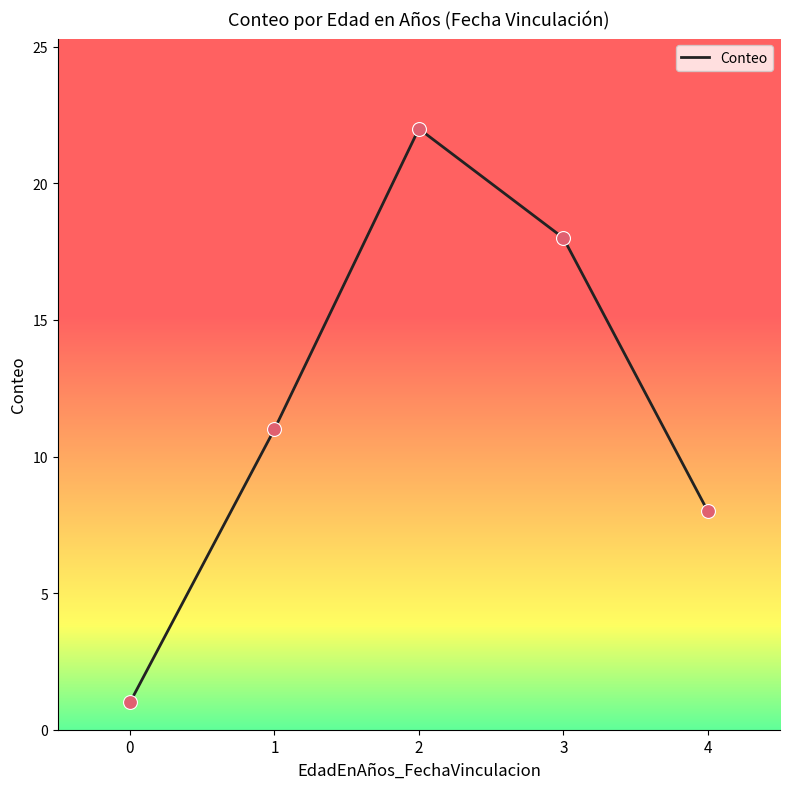

What is the change in value from 0 to 4?

+7